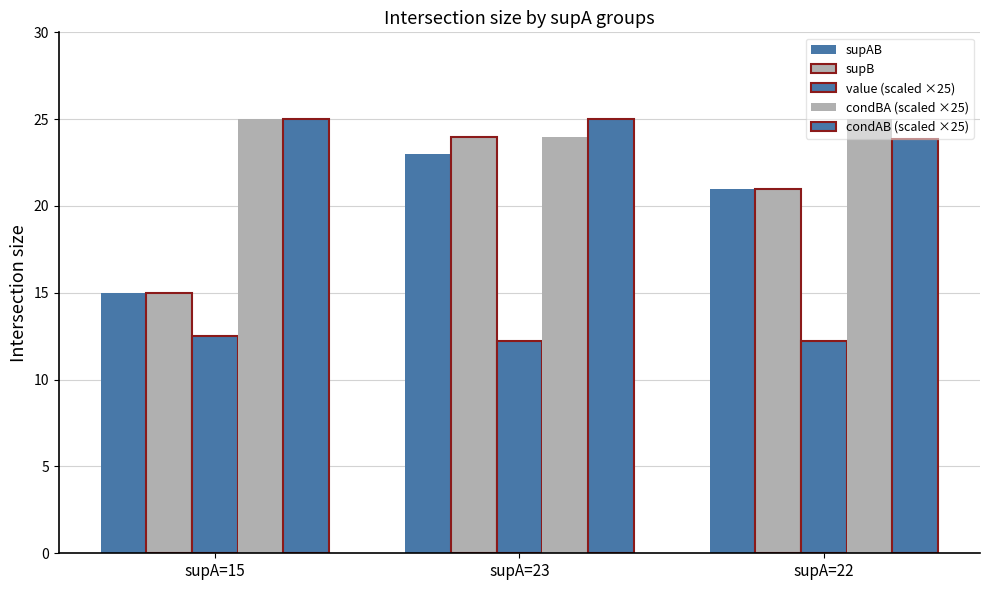

Reading left to right, extract all data points from this chart.

supAB: 15.0	23.0	21.0
supB: 15.0	24.0	21.0
value (scaled ×25): 12.5	12.2	12.2
condBA (scaled ×25): 25.0	24.0	25.0
condAB (scaled ×25): 25.0	25.0	23.9